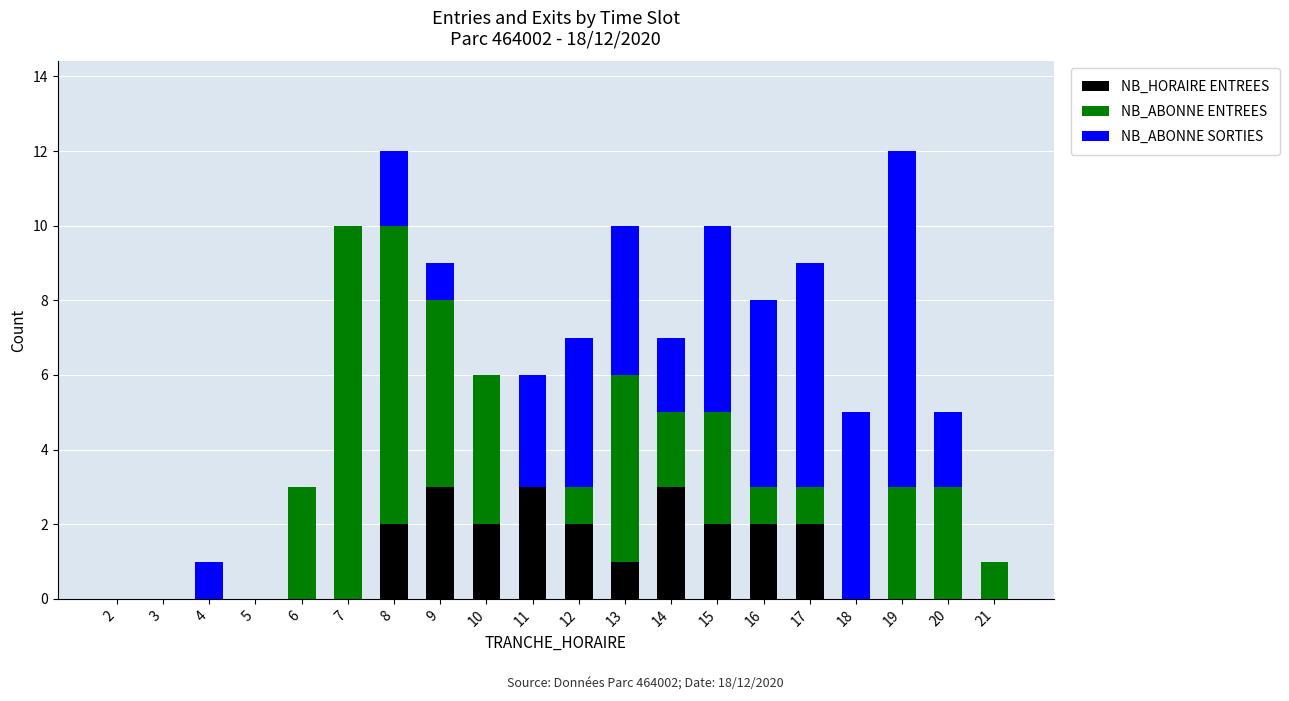

True or false: NB_HORAIRE ENTREES has a value of 1 at 13.

True